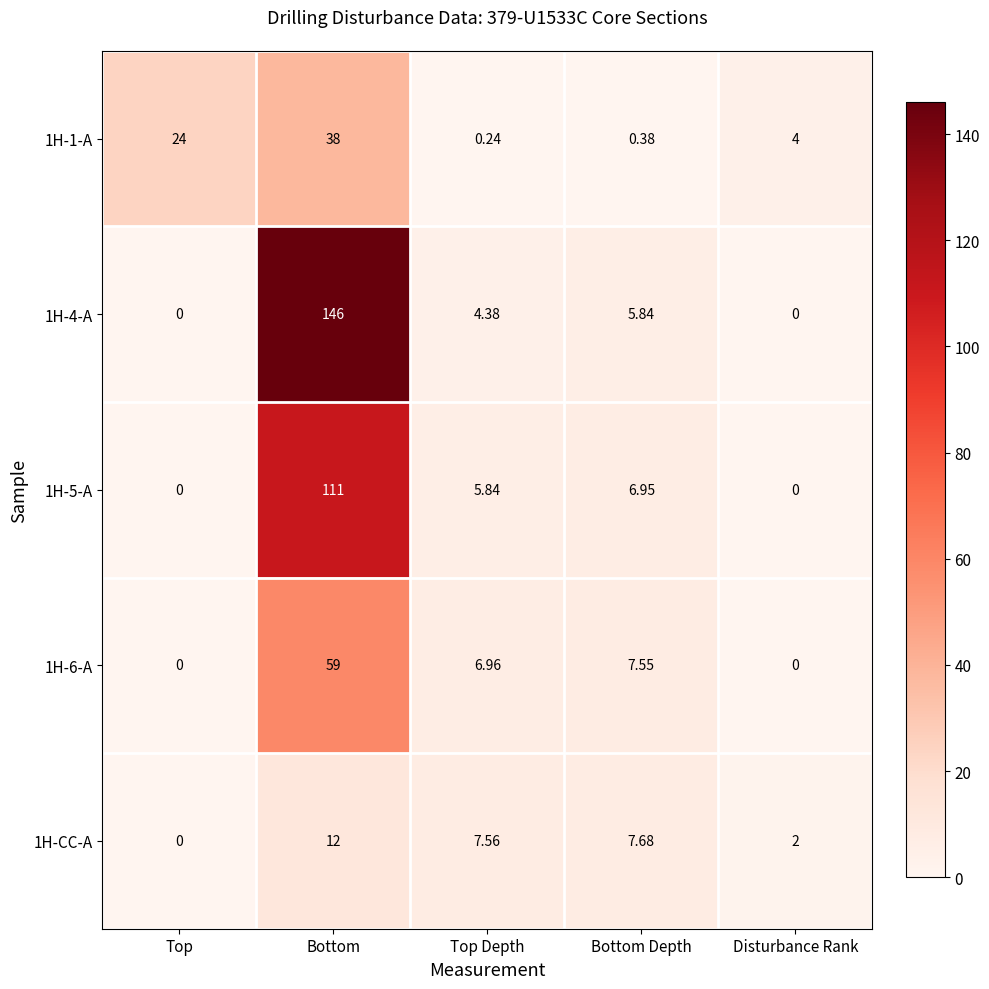

At which category is the sum across all series the highest?

Bottom